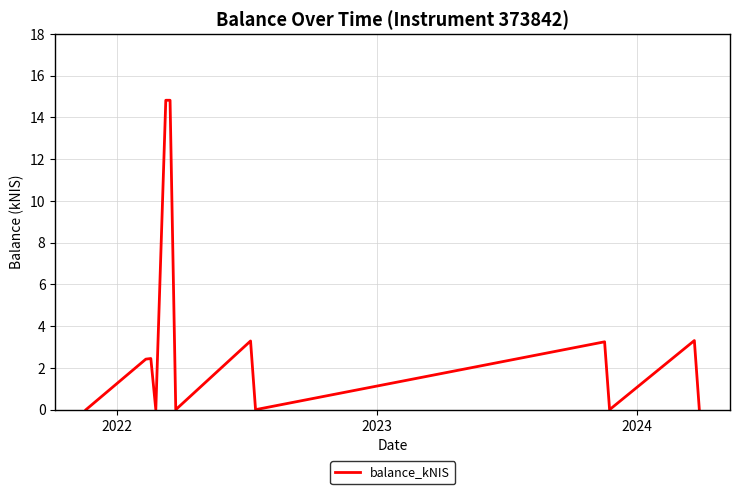

How many values are below 2?

6